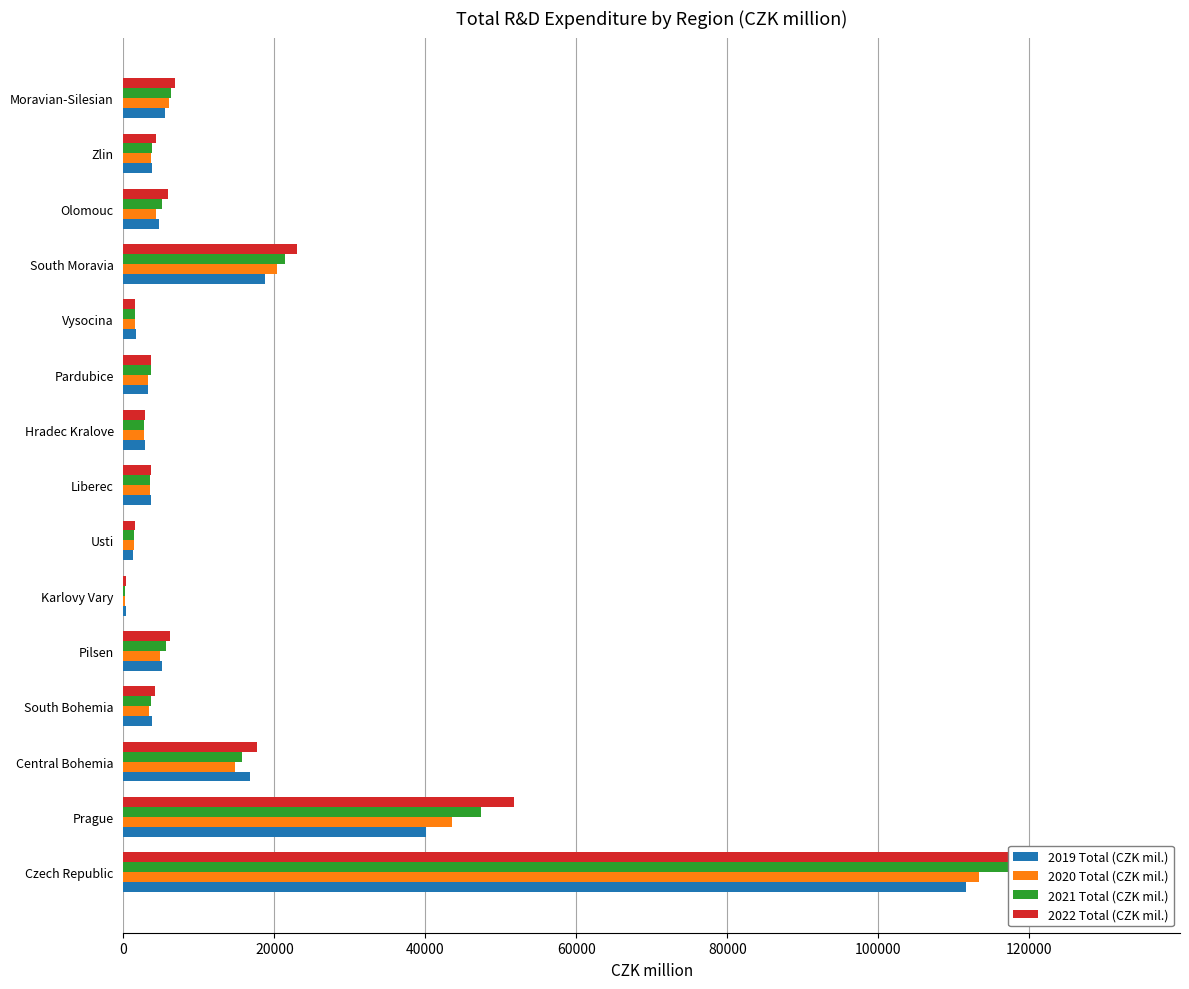

The 2022 Total (CZK mil.) series shows 2142.5 at Usti. True or false?

False